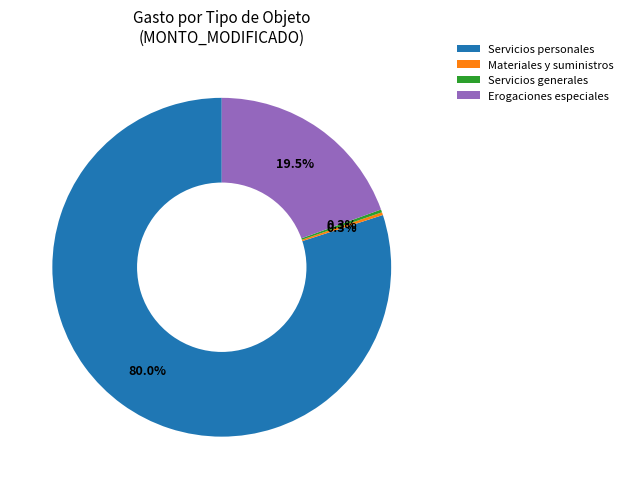

To the nearest percent, what is the difference between the largest and smallest slice percentages?

80%